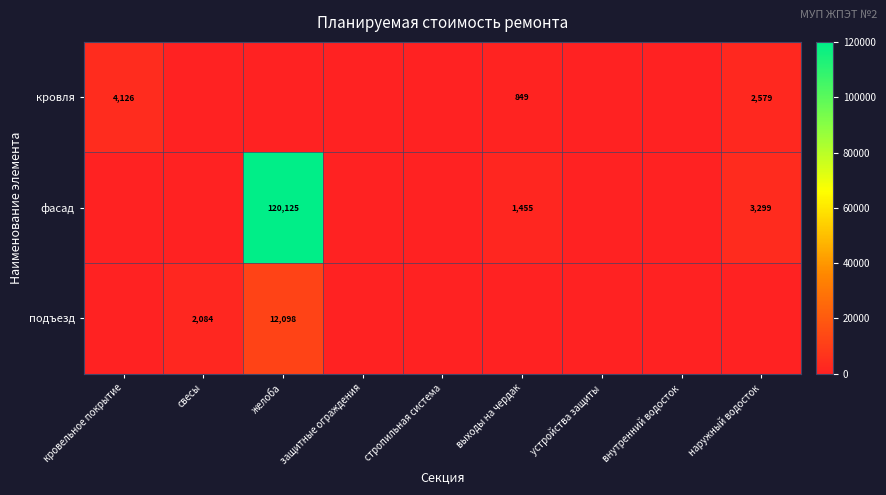

The кровля series shows 625.1 at наружный водосток. True or false?

False